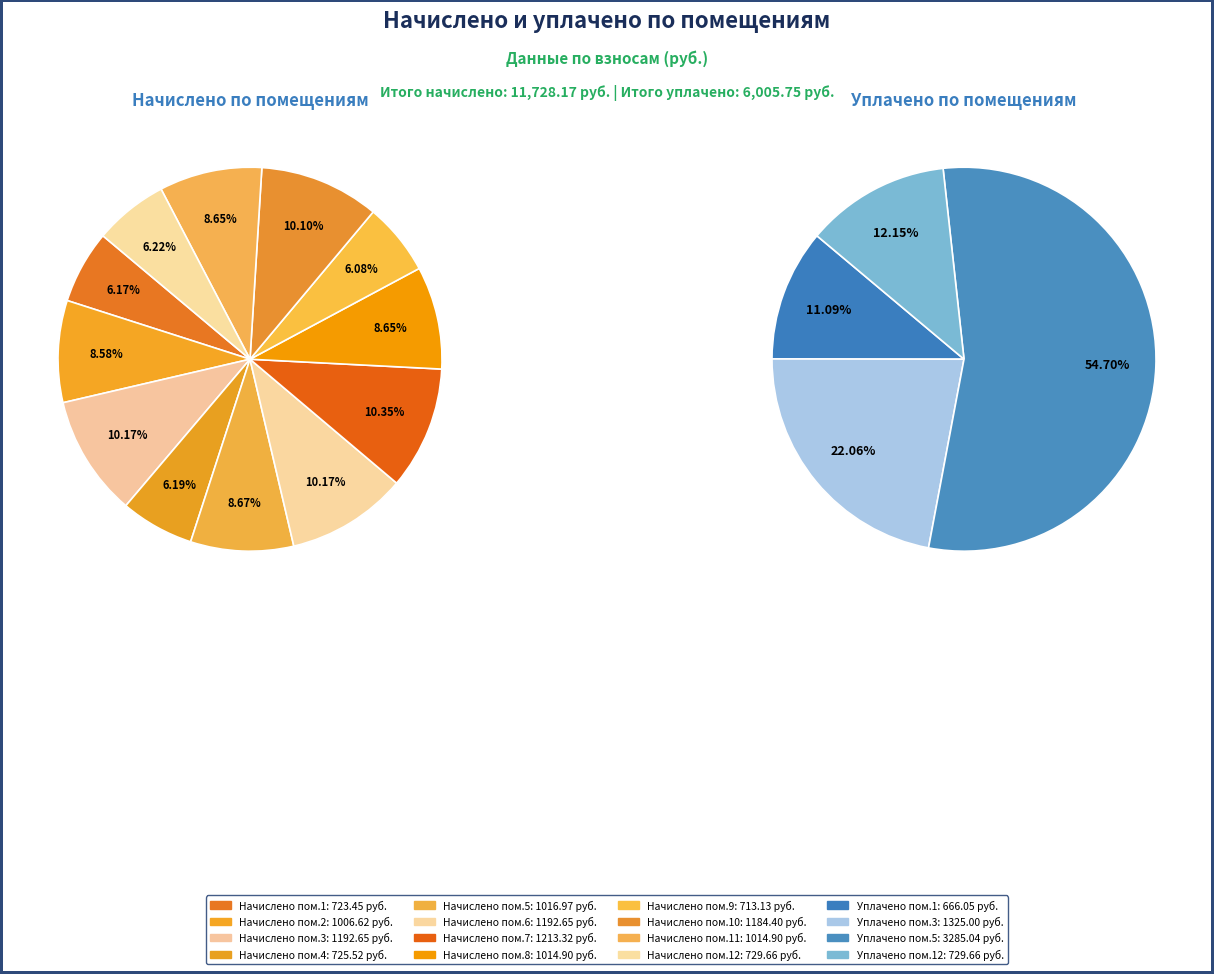

To the nearest percent, what is the difference between the 11 and 3 slice percentages?

2%